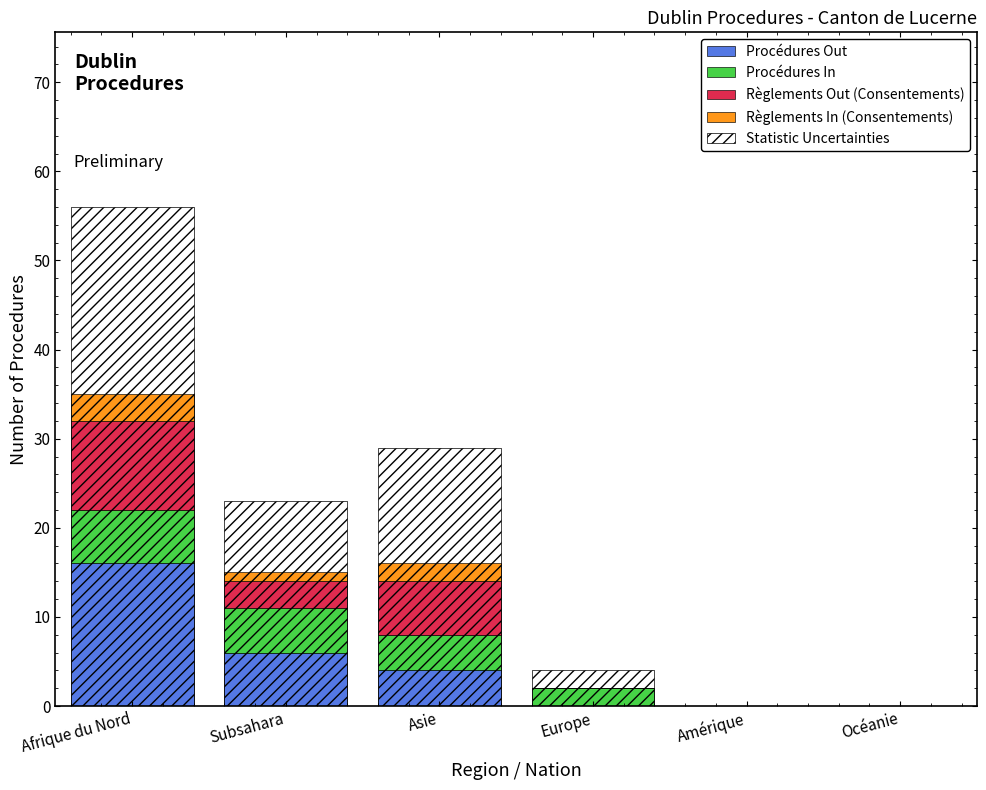

Does the chart display data point markers on the line(s)?

No